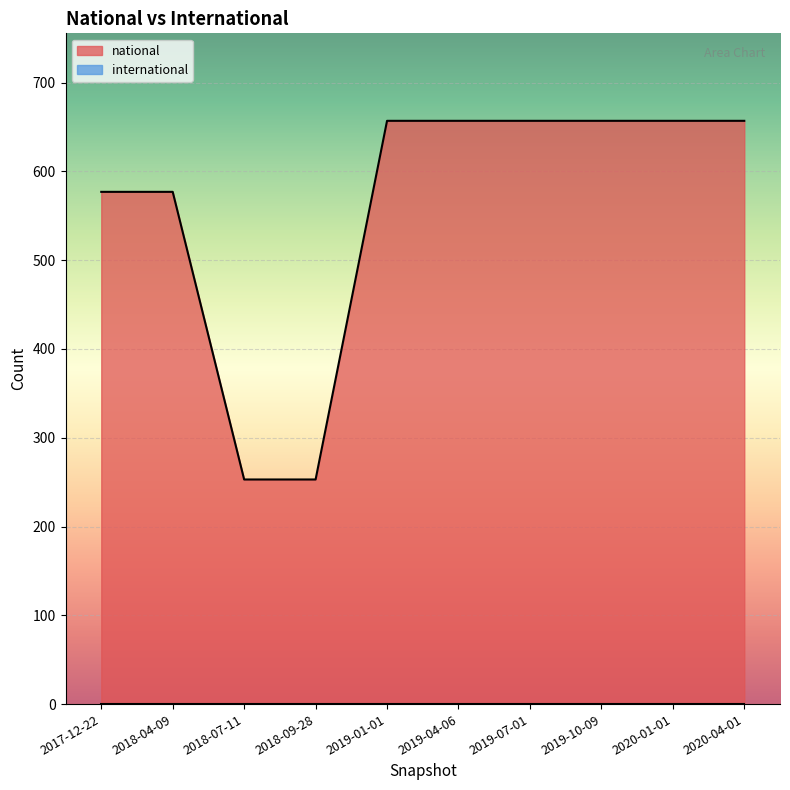

Reading left to right, what are all the values shown in this chart?

577	577	253	253	657	657	657	657	657	657